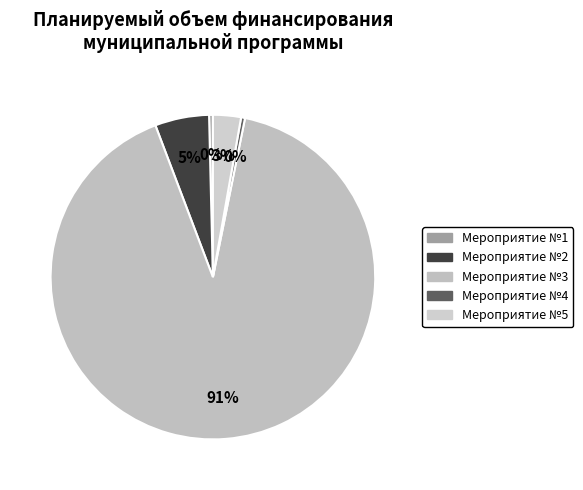

What is the majority slice?

Мероприятие №3